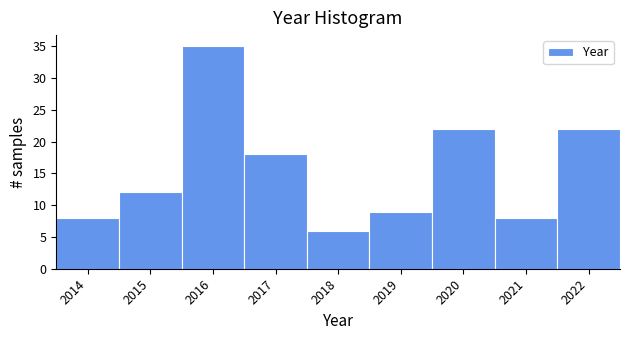

Over which range of the x-axis is the bar tallest?

2015.5 to 2016.5